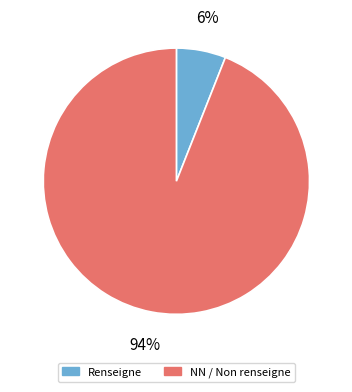

Is it true that Renseigne is 6% of the pie?

True